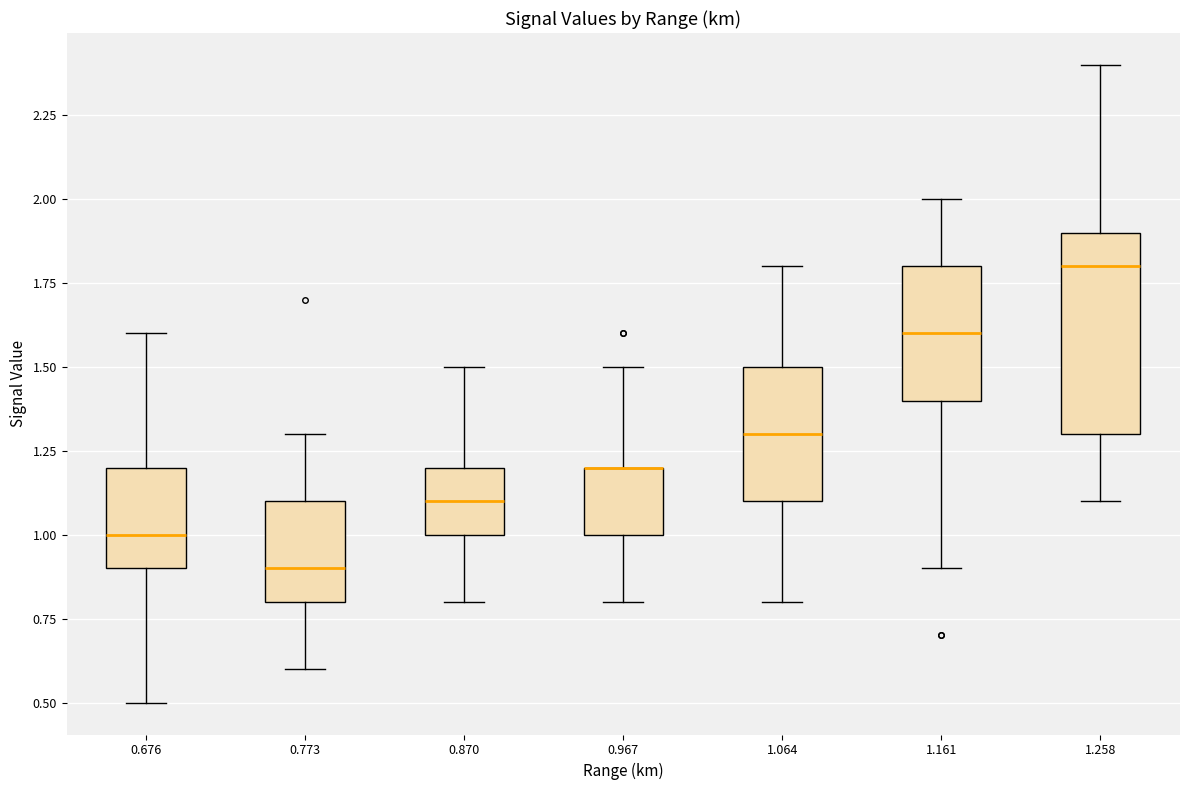

Where is the lower edge of the box at x = 0.676 on the y-axis? The values are not printed on the chart, so give them approximately, as read against the axis.

0.9